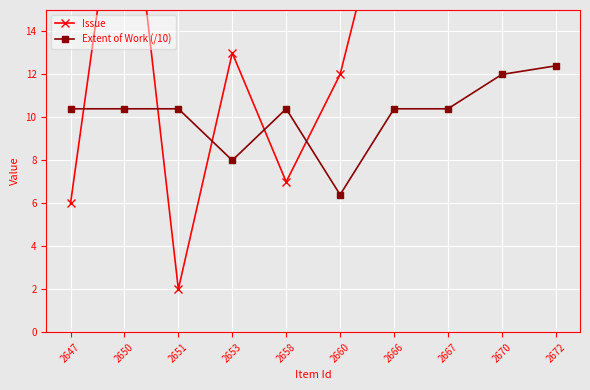

The value of Extent of Work (/10) at 2666 is 17.0. True or false?

False